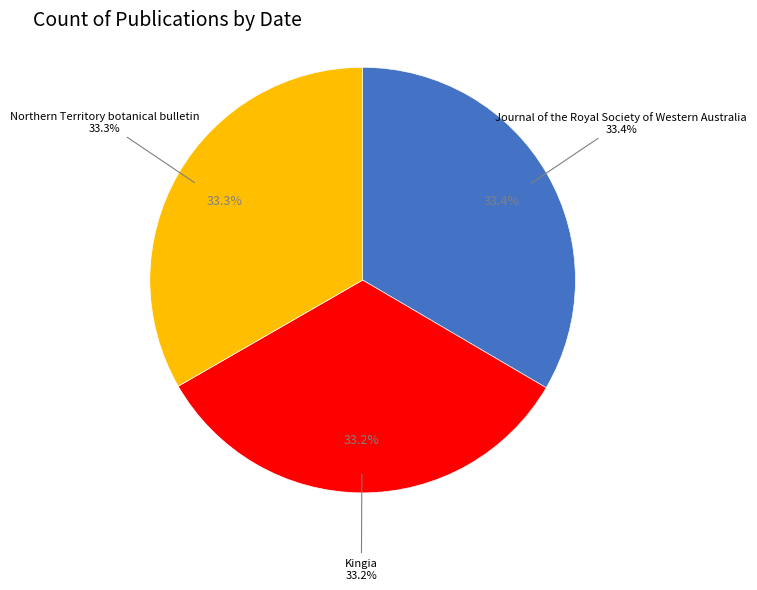

To the nearest percent, what is the average slice percentage?

33%